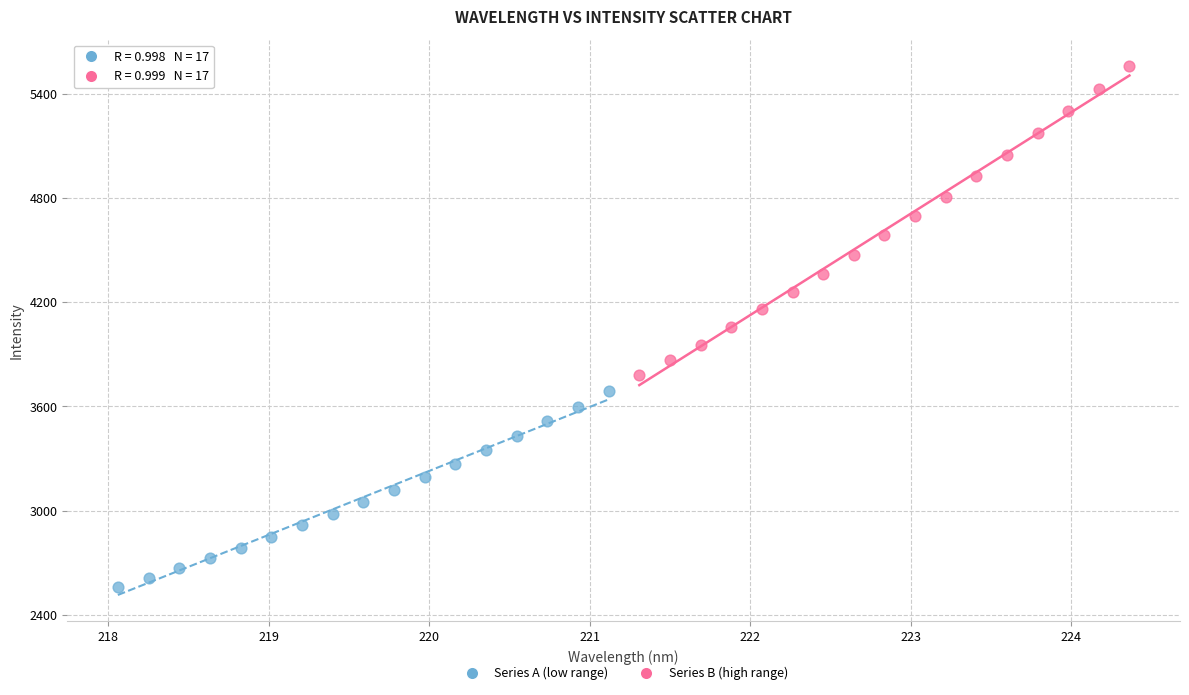

Which series has the widest spread of Y values?

Series B (high range)